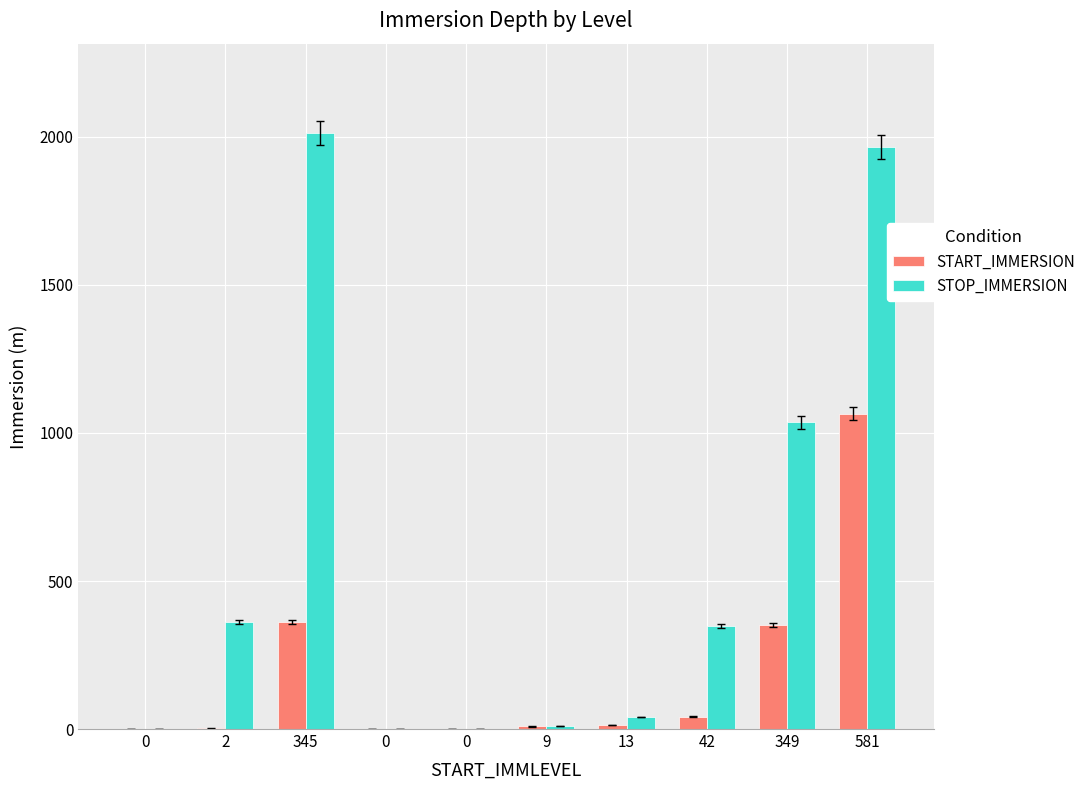

What are all the series names shown in the legend?

START_IMMERSION, STOP_IMMERSION